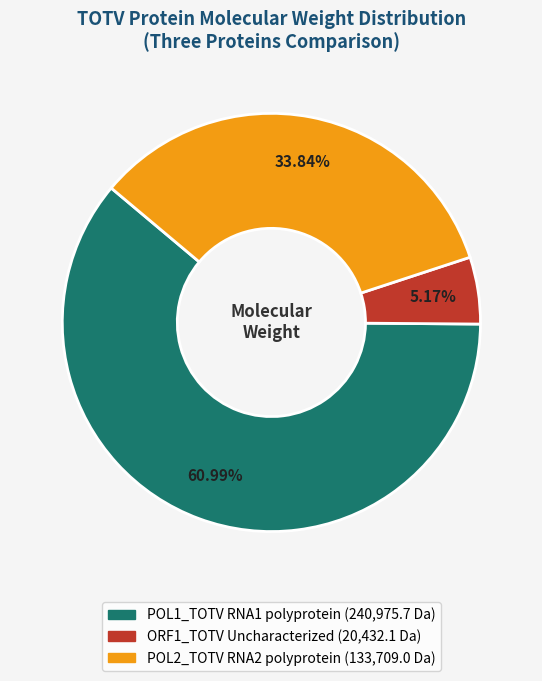

To the nearest percent, what is the average slice percentage?

33%